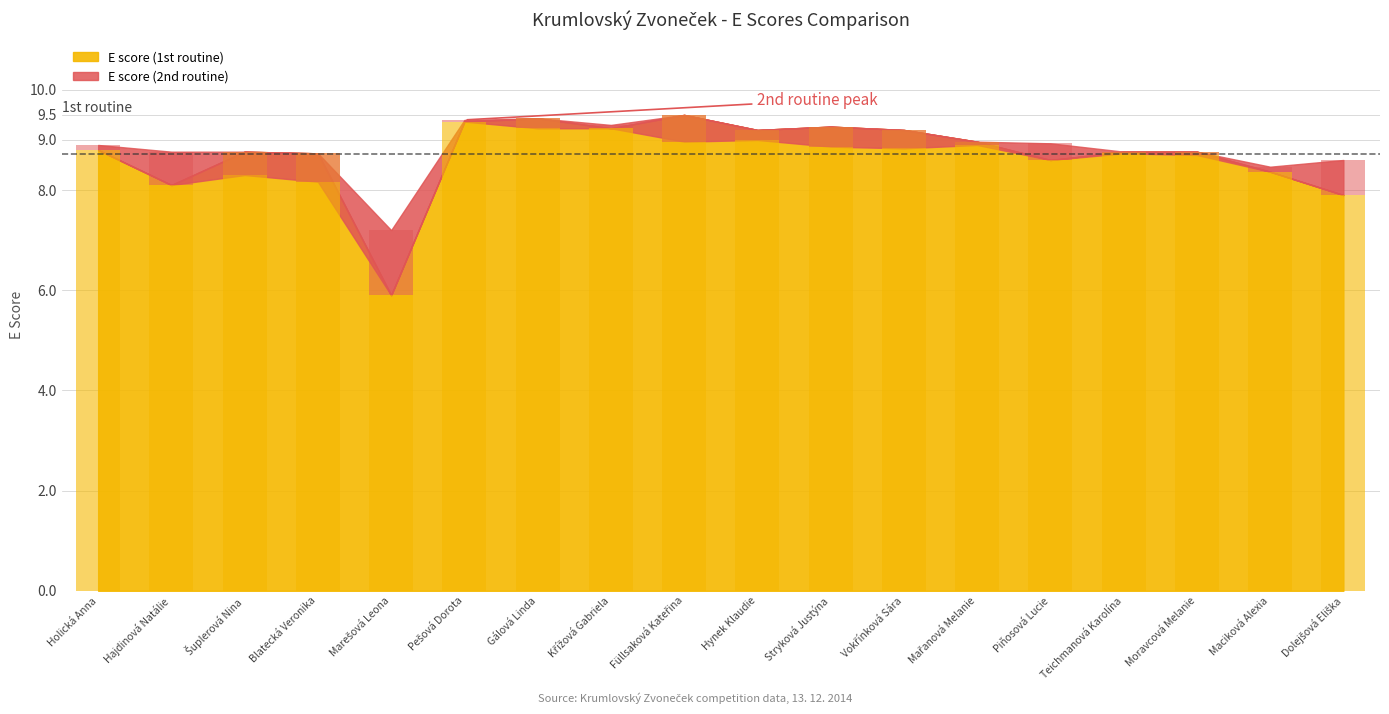

What is the average value?

8.7